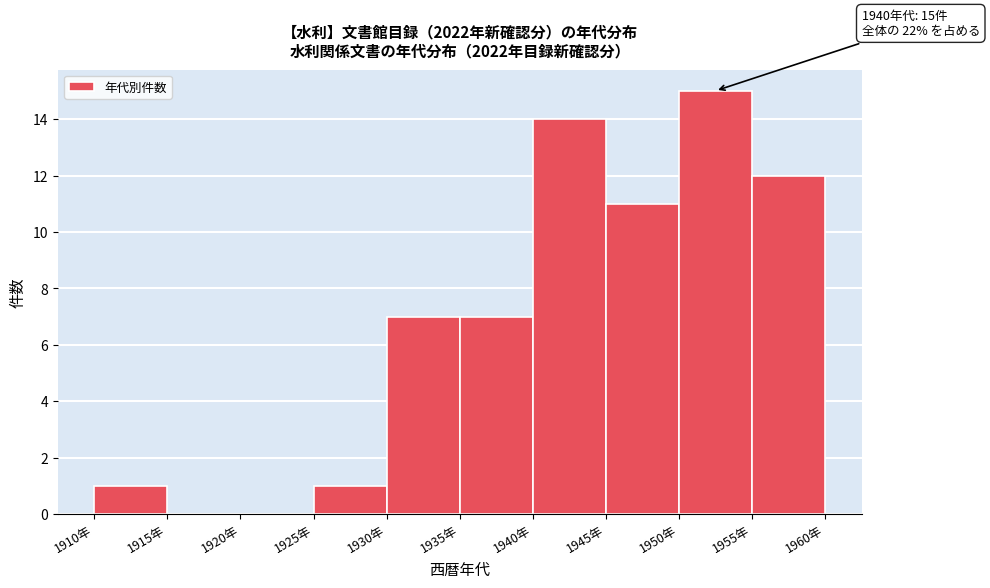

Over which range of the x-axis is the bar tallest?

1950 to 1955